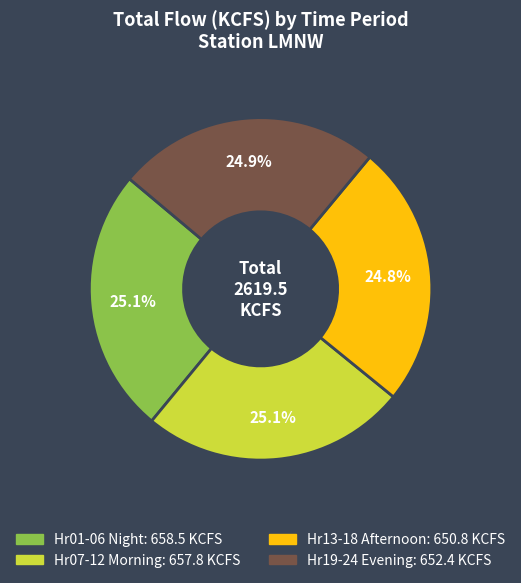

Does any single category account for the majority?

No